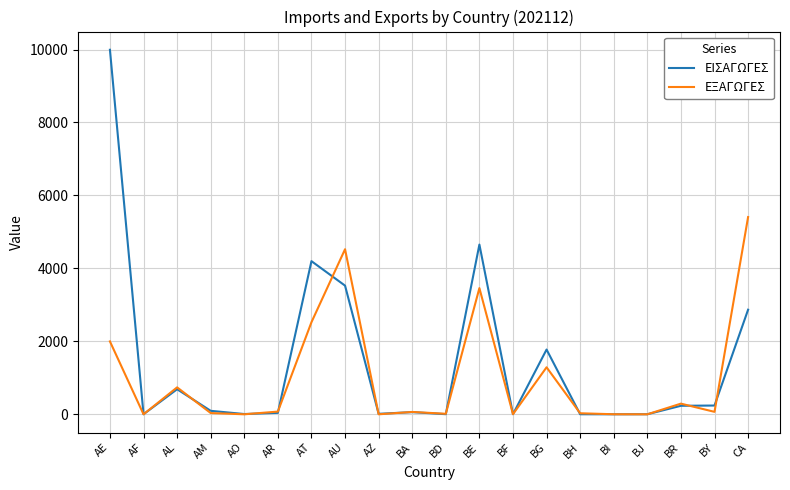

What is the sum of all ΕΙΣΑΓΩΓΕΣ values?

28395